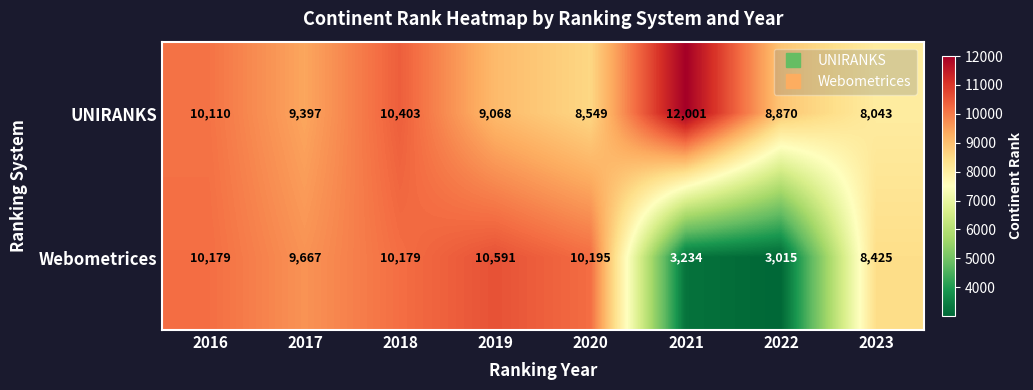

Which category has the lowest value across all series?

2022